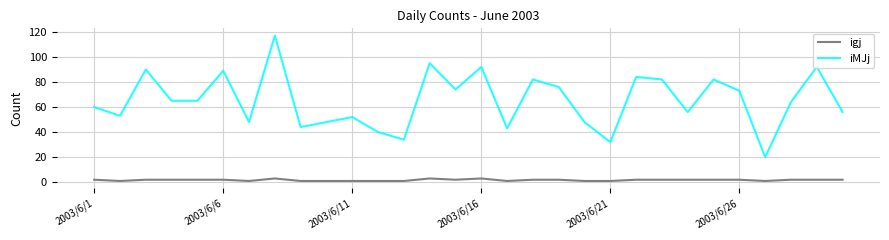

List the series in order of their overall mean, lowest first.

igj, iMJj